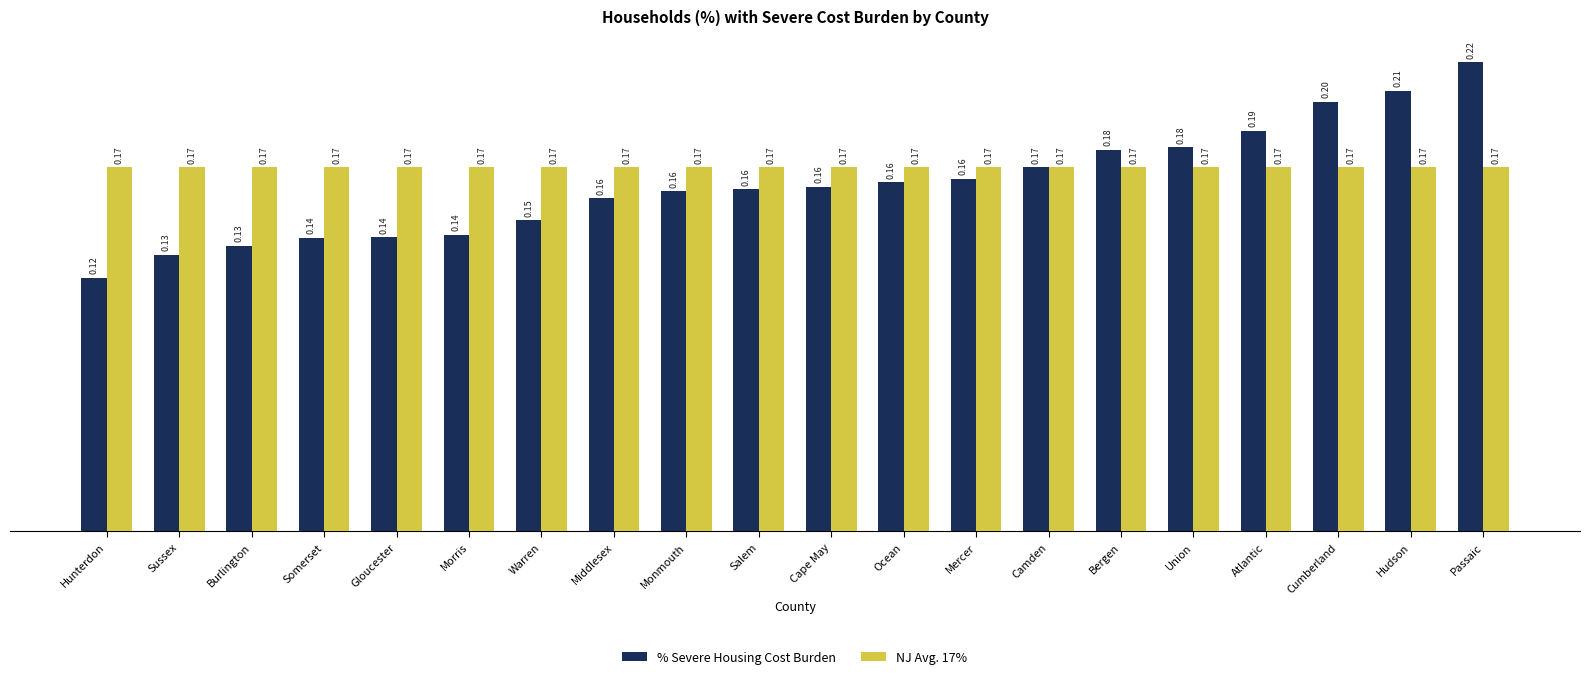

How many bars are there in each group?

2